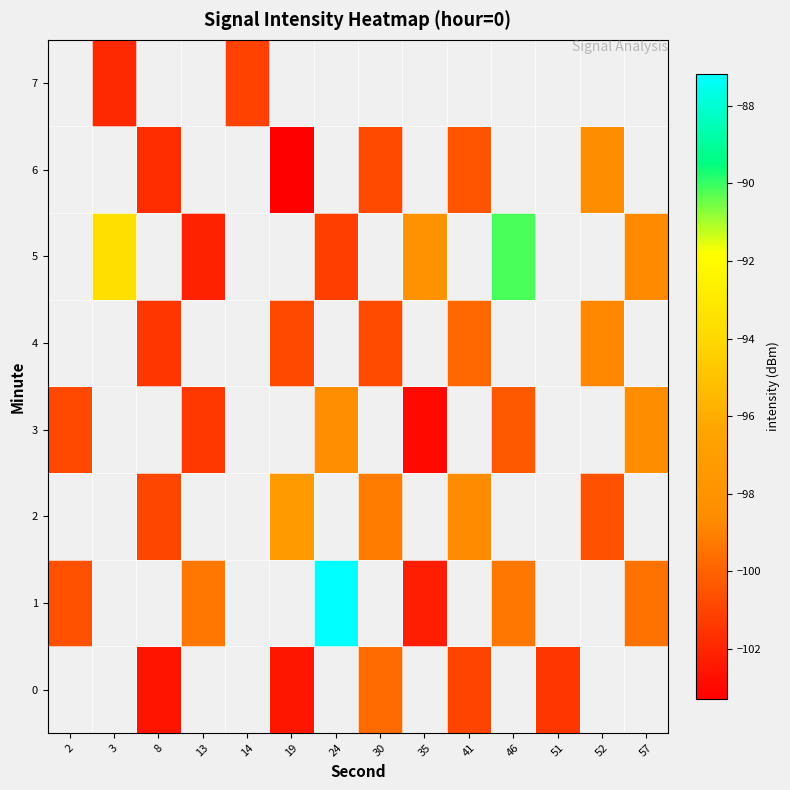

At which label is 1 closest to -94?

46